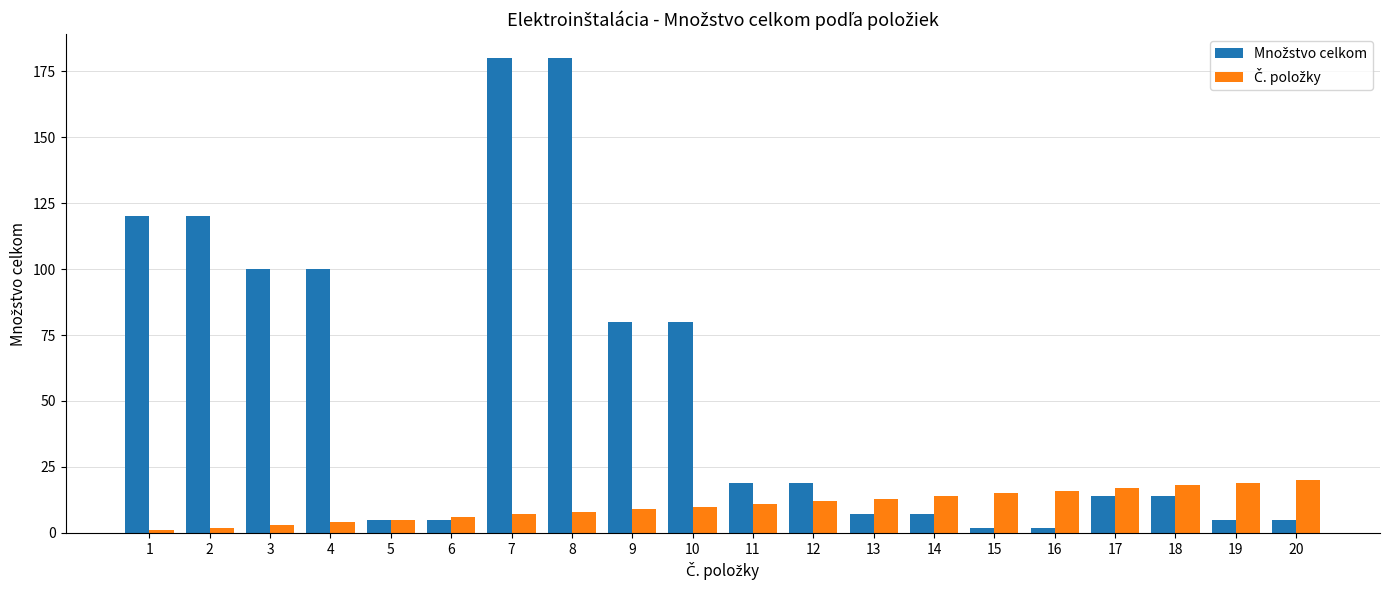

How many groups of bars are there?

20